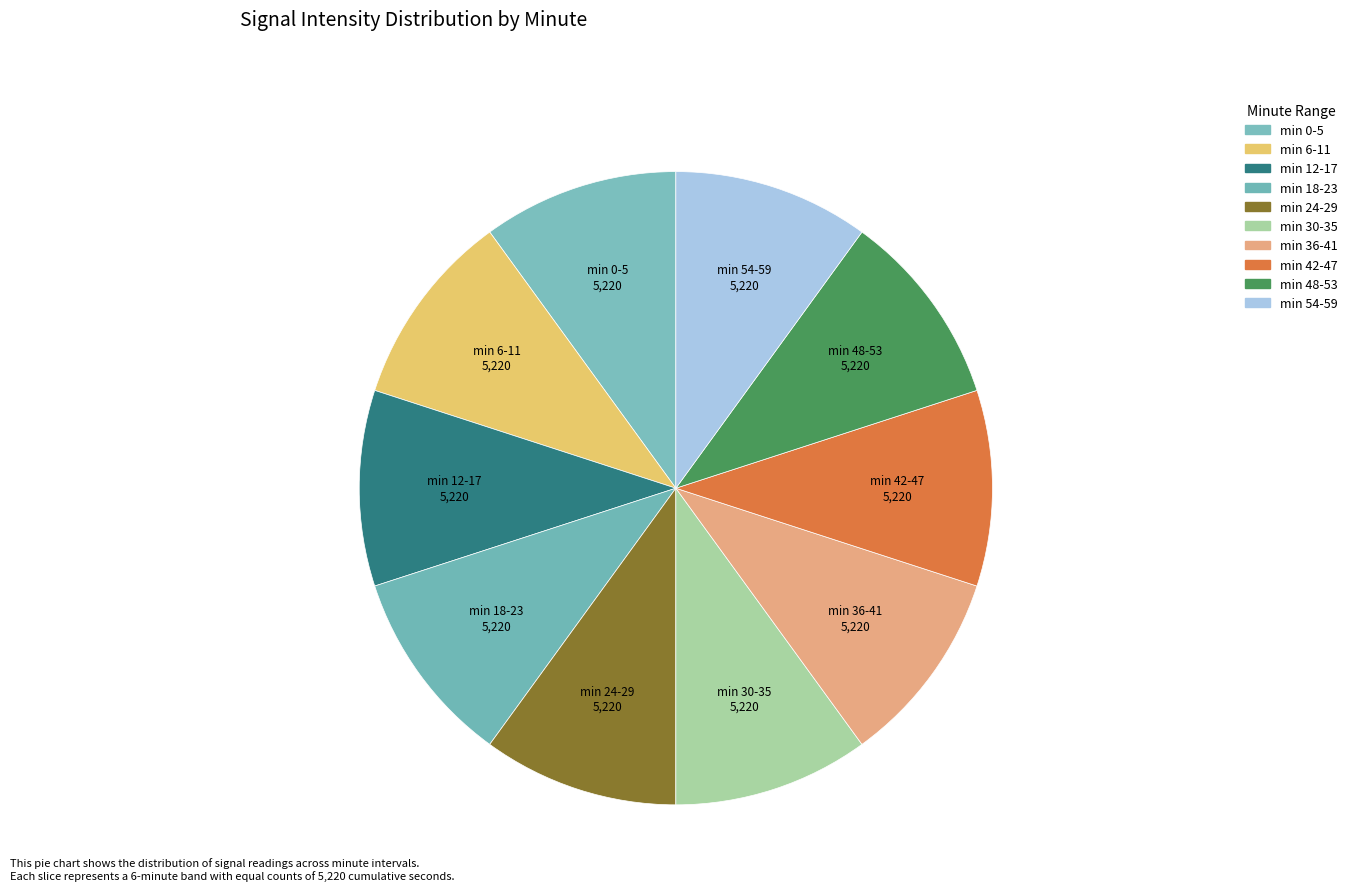

How many segments does this pie chart have?

10